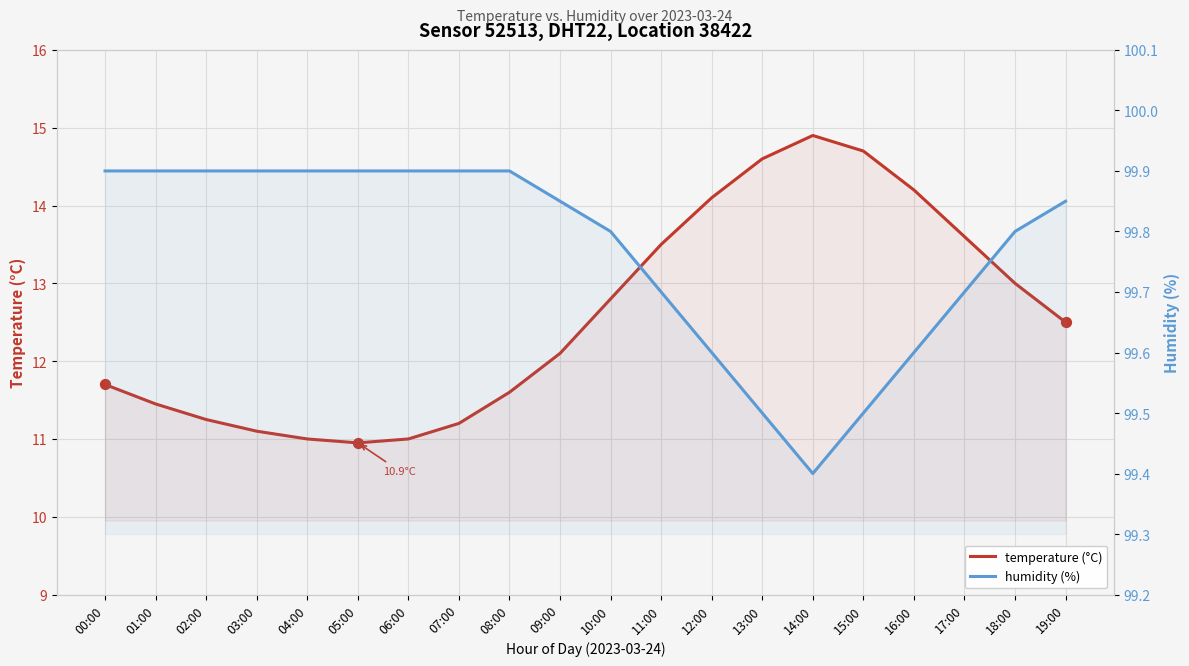

At which category is the sum across all series the highest?

14:00